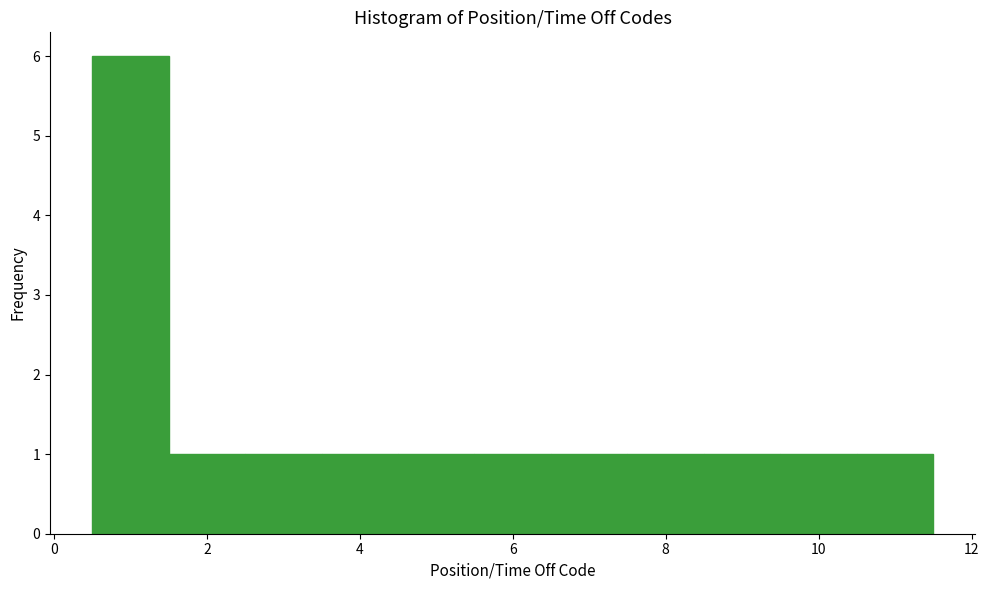

Reading left to right, list every bar in this chart as the range it spans on the x-axis followed by its height. Neither the bar edges nor the heights are printed on the chart, so give them approximately, as read against the axes.

0.5 to 1.5: 6
1.5 to 2.5: 1
2.5 to 3.5: 1
3.5 to 4.5: 1
4.5 to 5.5: 1
5.5 to 6.5: 1
6.5 to 7.5: 1
7.5 to 8.5: 1
8.5 to 9.5: 1
9.5 to 10.5: 1
10.5 to 11.5: 1